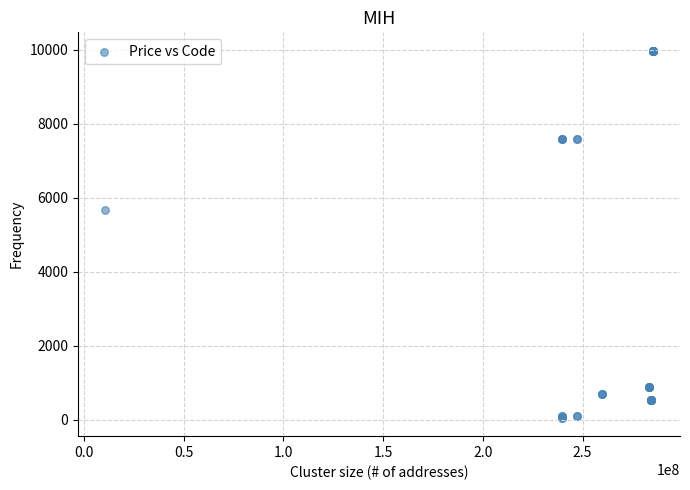

What Y value in the scatter plot is closest to 5016?

5673.8